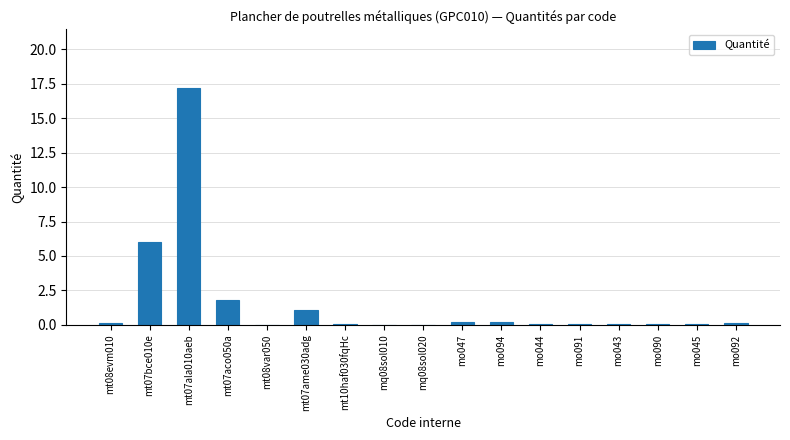

Which category has the highest value across all series?

mt07ala010aeb